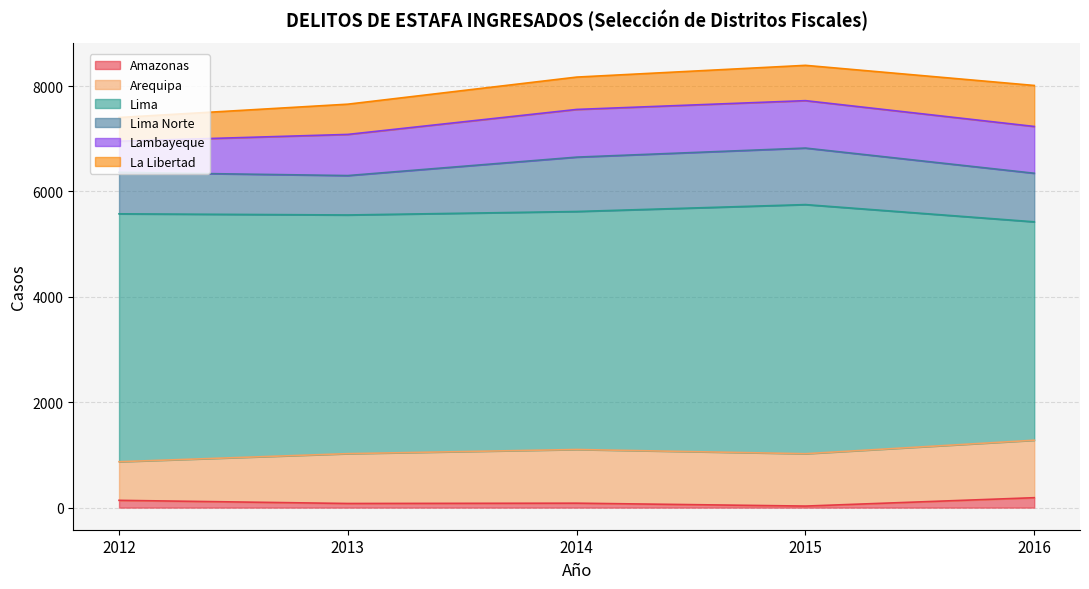

List the series in order of their peak value, lowest first.

Amazonas, La Libertad, Lambayeque, Lima Norte, Arequipa, Lima